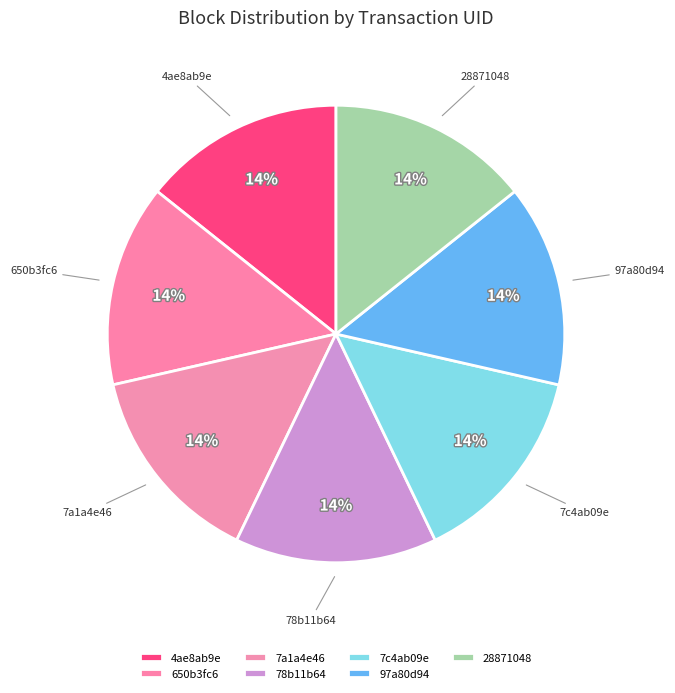

What is the ratio of the value at 7a1a4e46 to the value at 78b11b64?

1.0